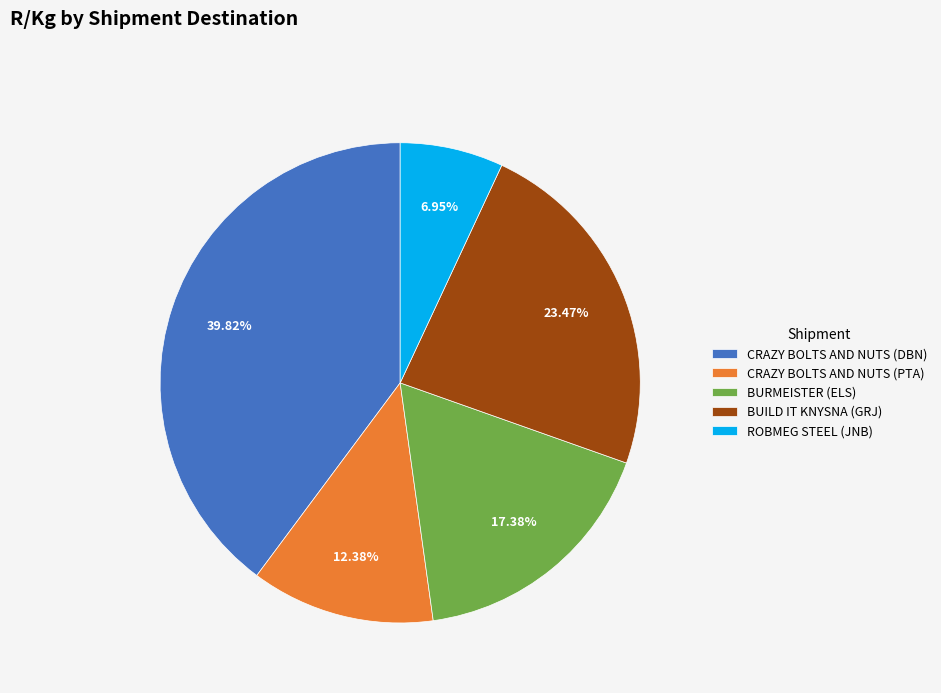

How much of the chart is everything except BURMEISTER (ELS)?

82.6%